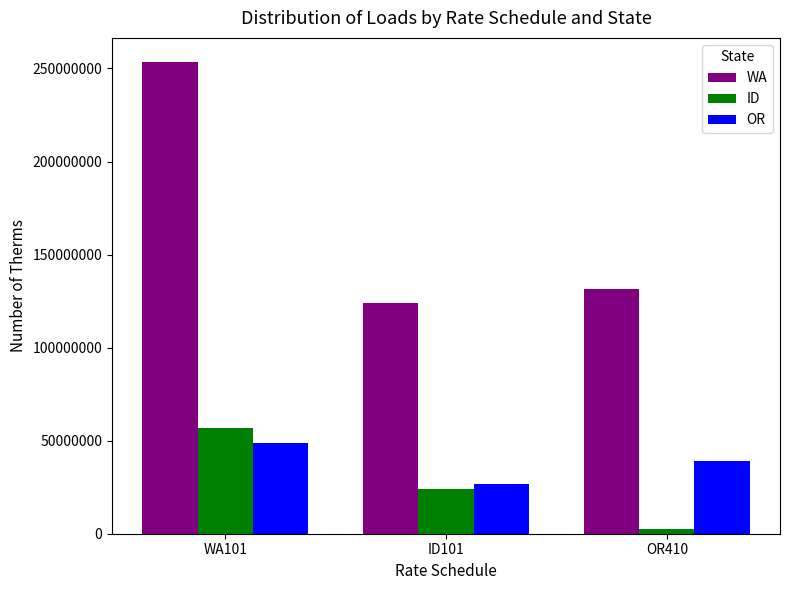

What is the minimum value shown in the chart?

2614390.0